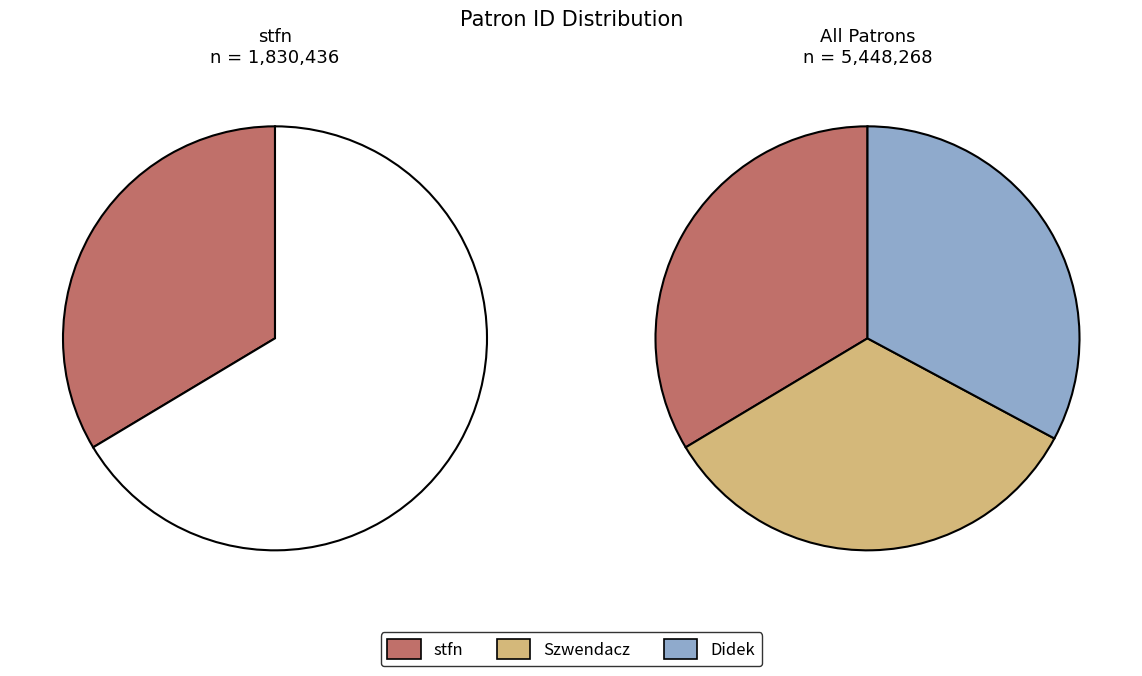

Rank the categories by value from highest to lowest.

stfn, Szwendacz, Didek